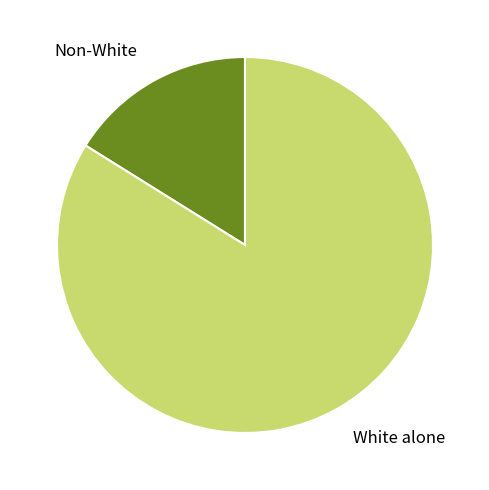

Which has a higher value, Non-White or White alone?

White alone